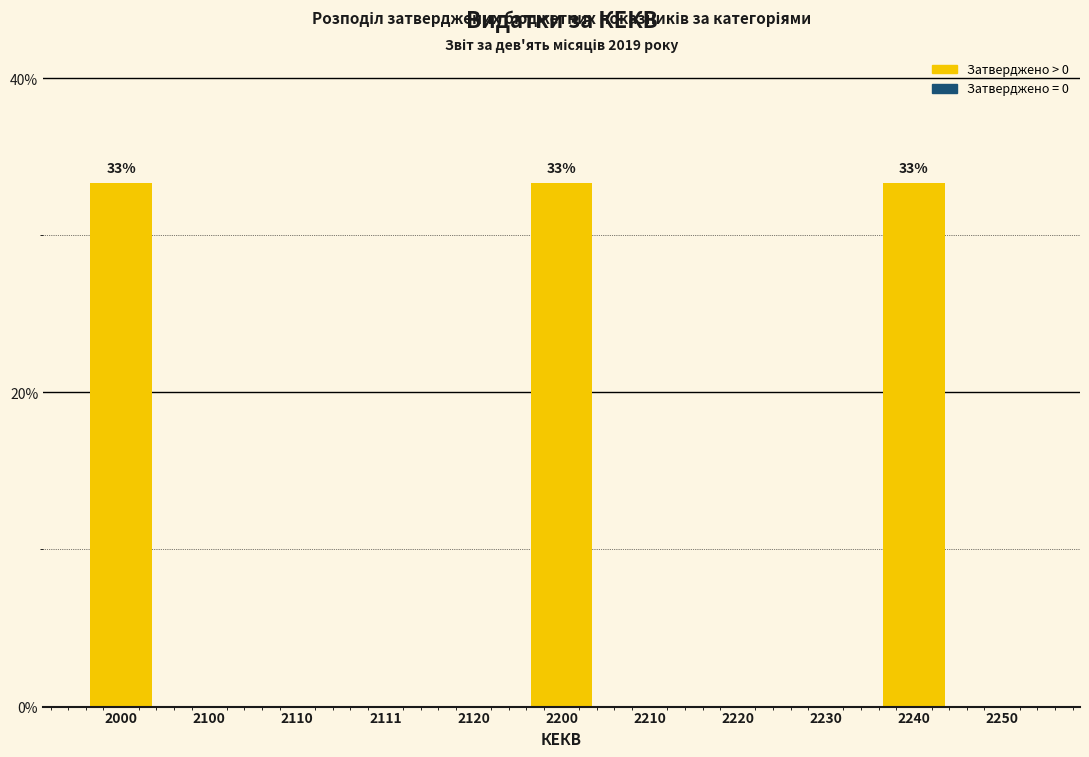

Reading left to right, what are all the values shown in this chart?

2000=33.3	2100=0.0	2110=0.0	2111=0.0	2120=0.0	2200=33.3	2210=0.0	2220=0.0	2230=0.0	2240=33.3	2250=0.0